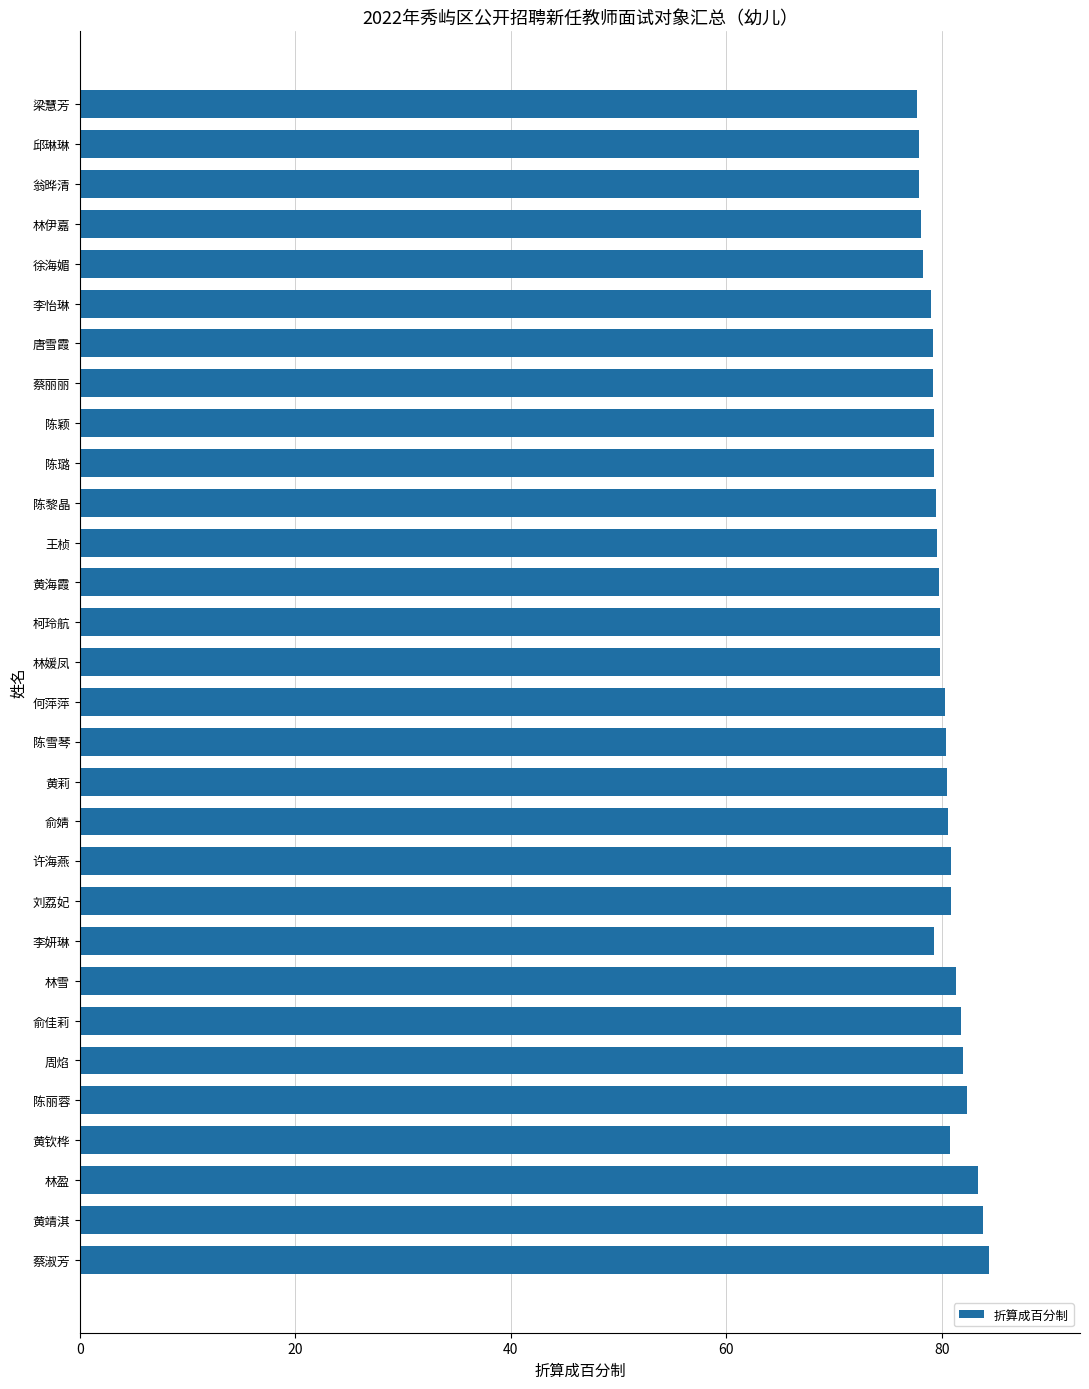

How many bars are there in total?

30